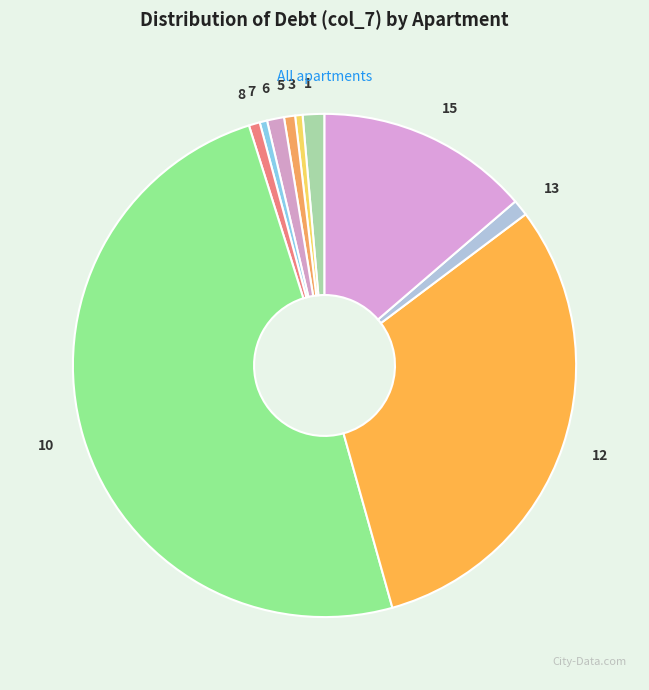

Does 13 account for over 50% of the chart?

No